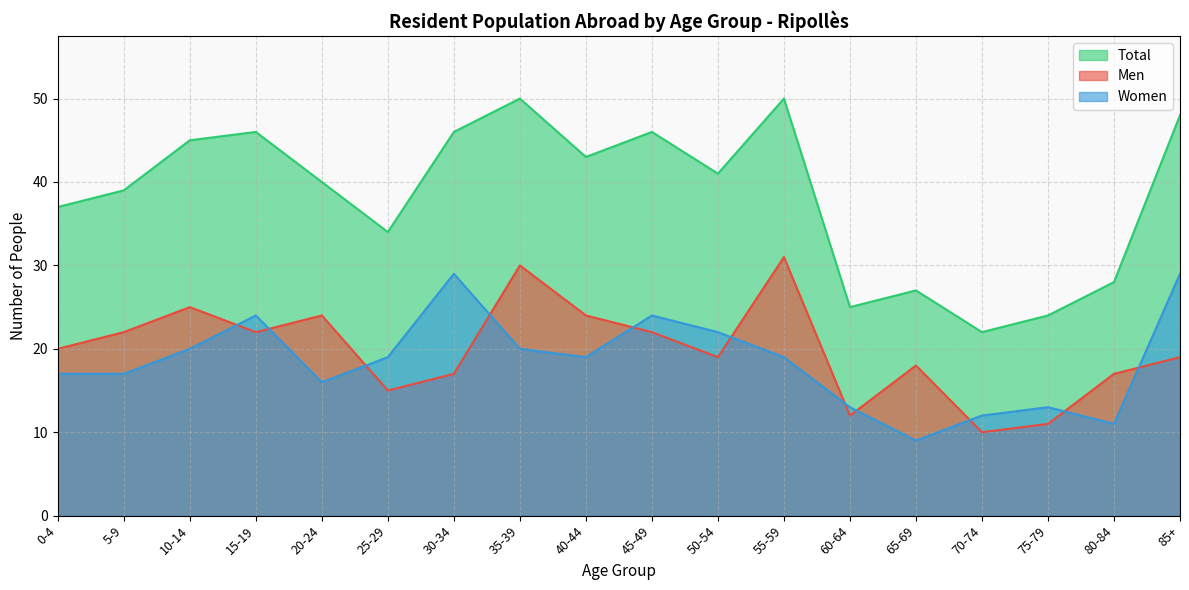

The Men series shows 10 at 70-74. True or false?

True